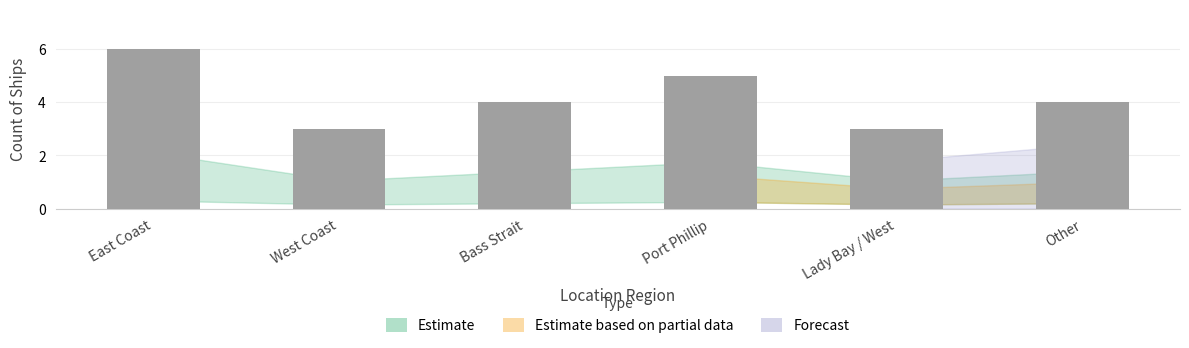

What position from the right is Lady Bay / West?

2